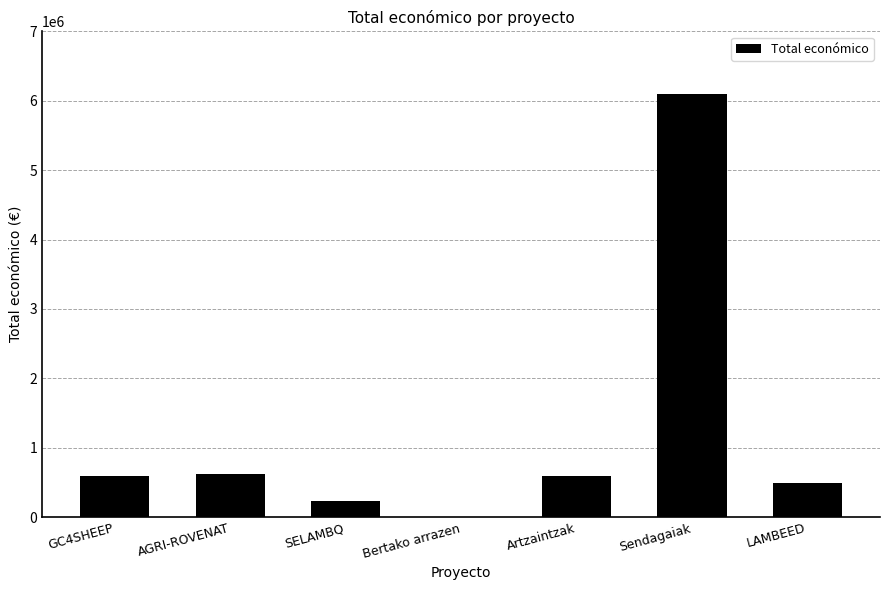

At which category does the chart reach its peak across all series?

Sendagaiak